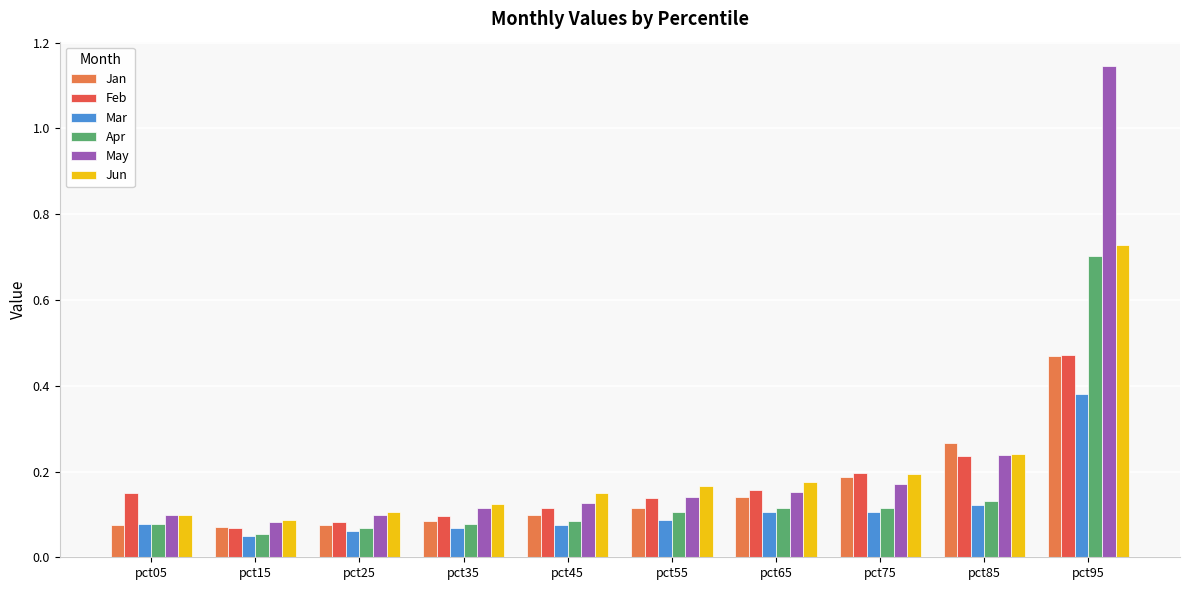

Rank the categories by Feb value from highest to lowest.

pct95, pct85, pct75, pct65, pct05, pct55, pct45, pct35, pct25, pct15